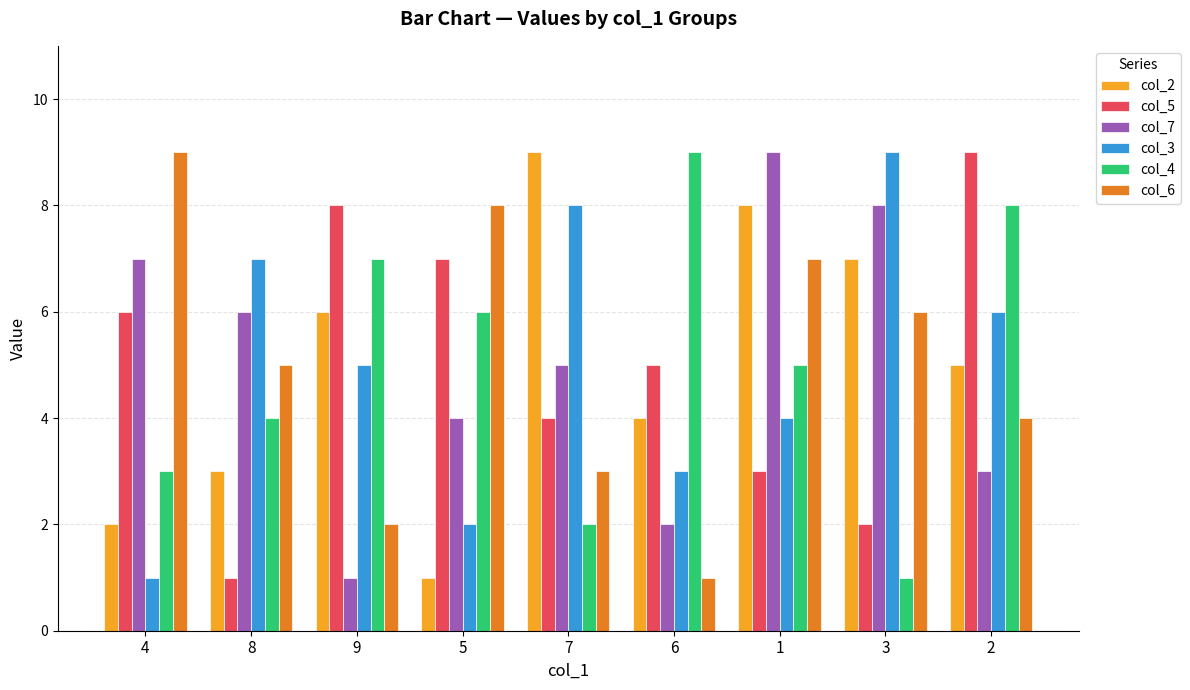

Are the bars horizontal?

No